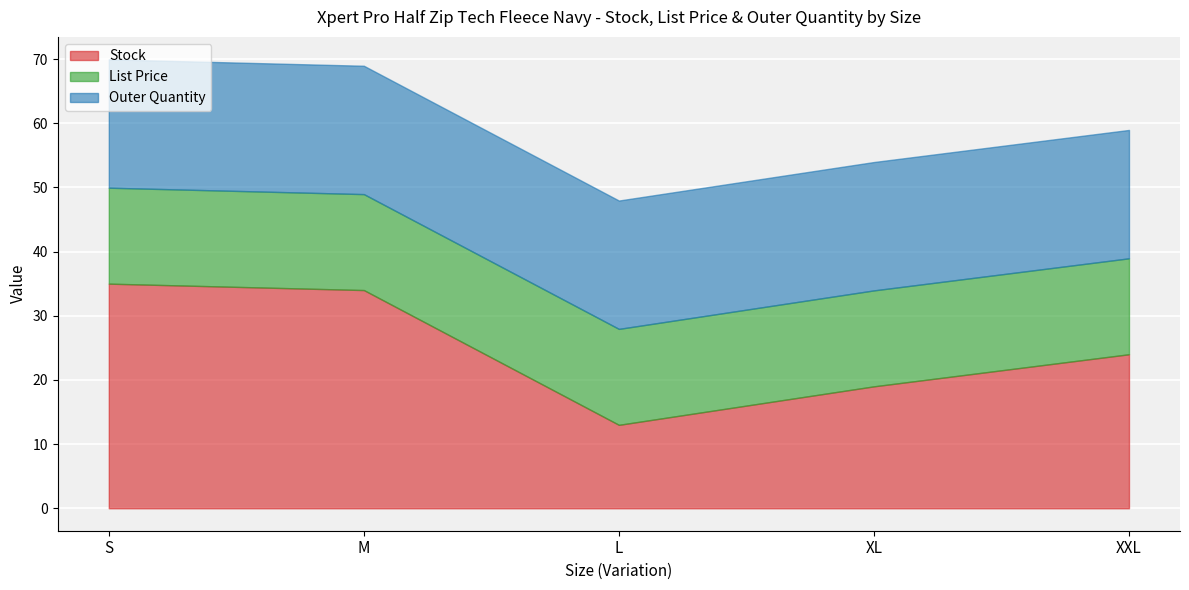

The value of Outer Quantity at L is 20.0. True or false?

True